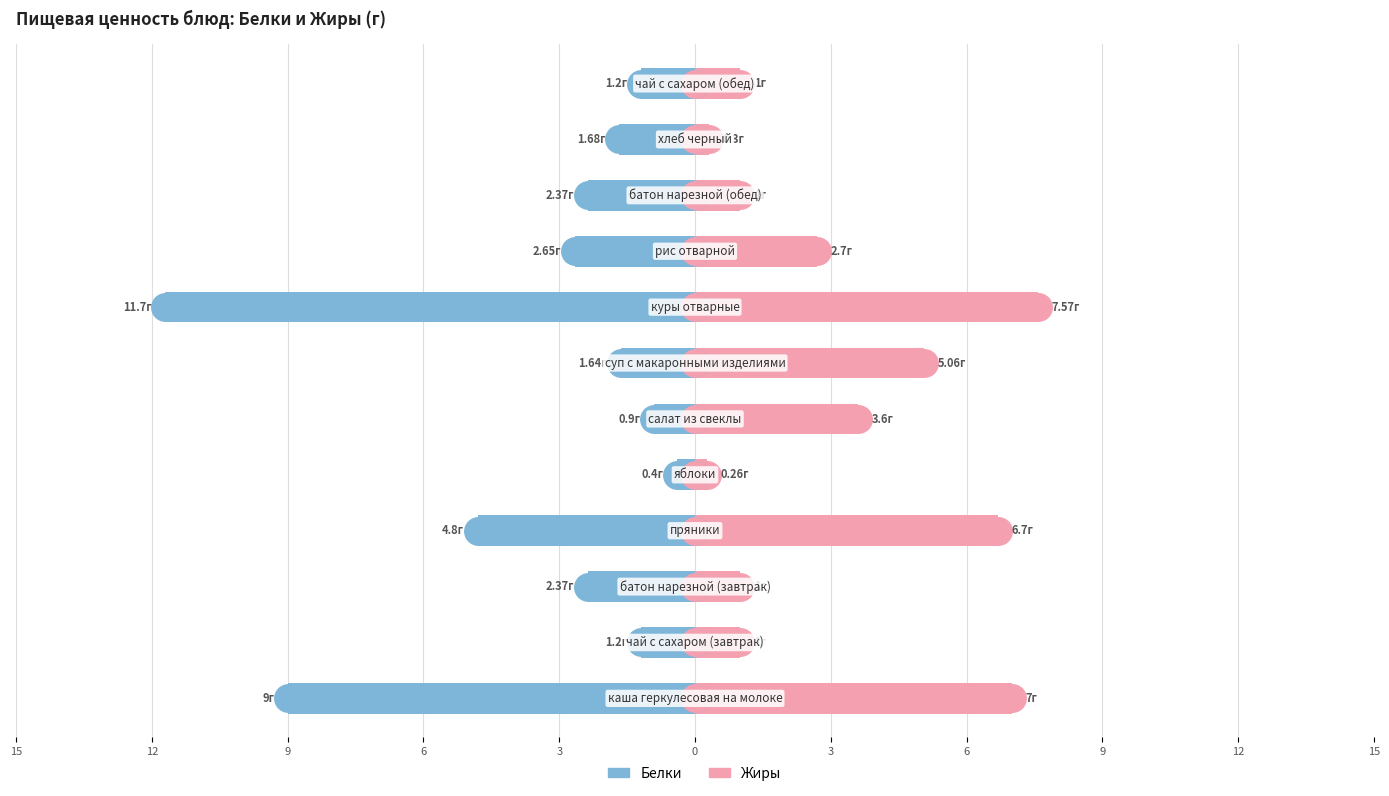

Is it true that Белки equals -1.9 at 12?

False